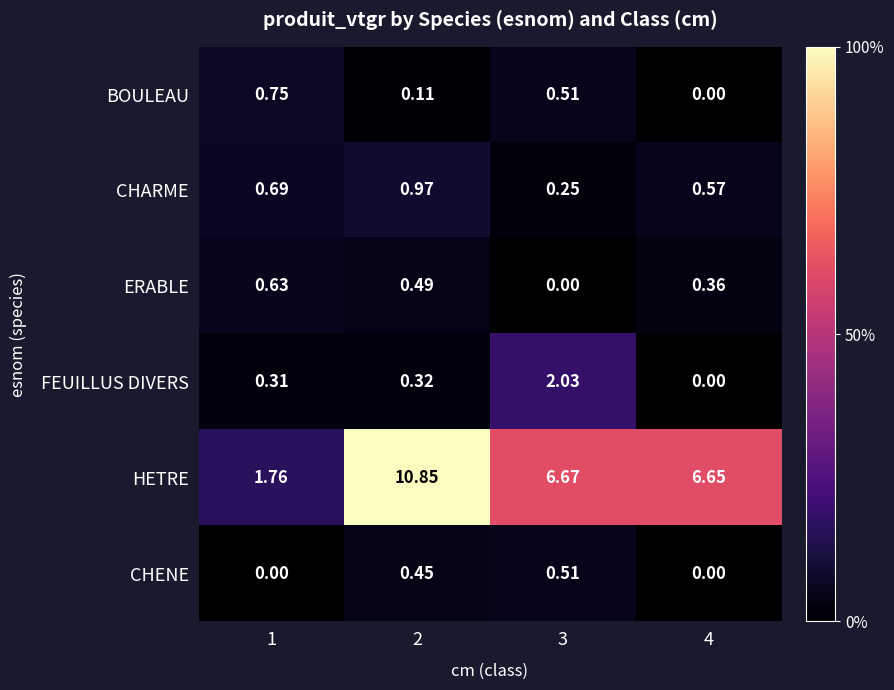

Between 3 and 4, which series saw the biggest shift?

FEUILLUS DIVERS